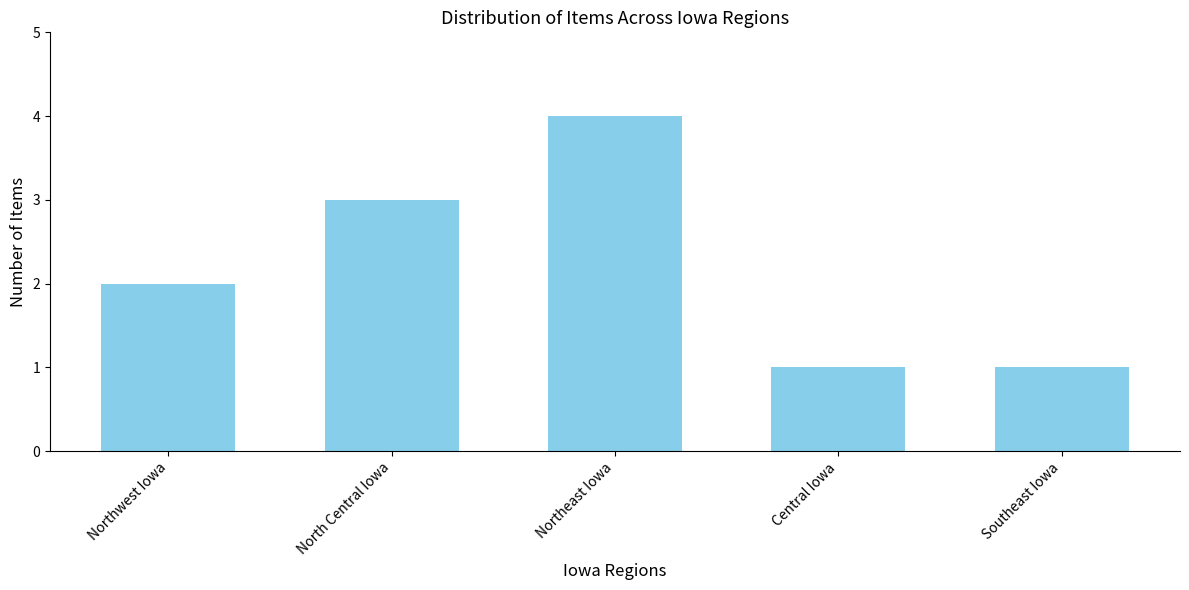

Reading left to right, extract all data points from this chart.

Northwest Iowa=2	North Central Iowa=3	Northeast Iowa=4	Central Iowa=1	Southeast Iowa=1